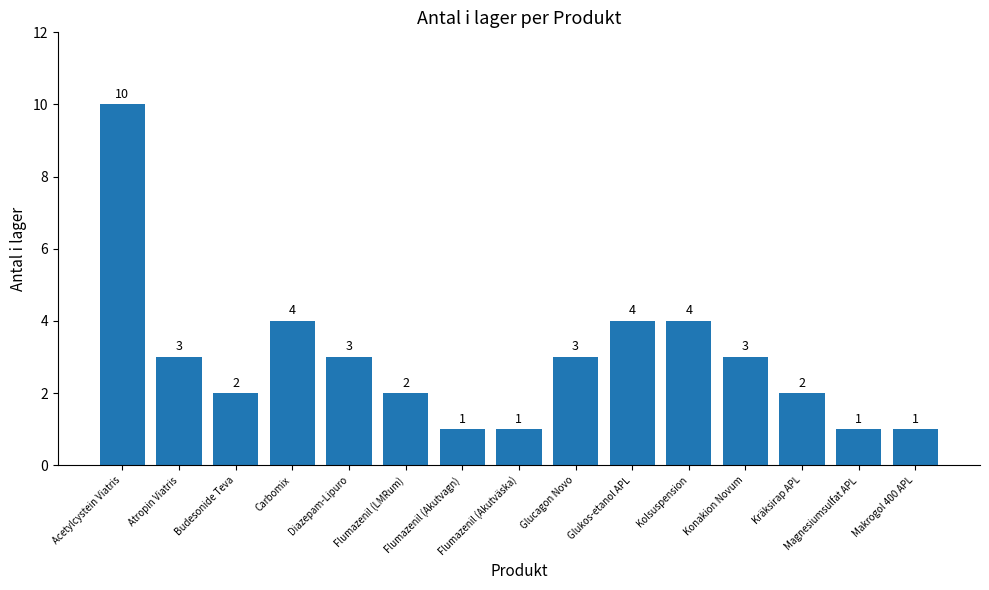

Which has a higher value, Kräksirap APL or Atropin Viatris?

Atropin Viatris